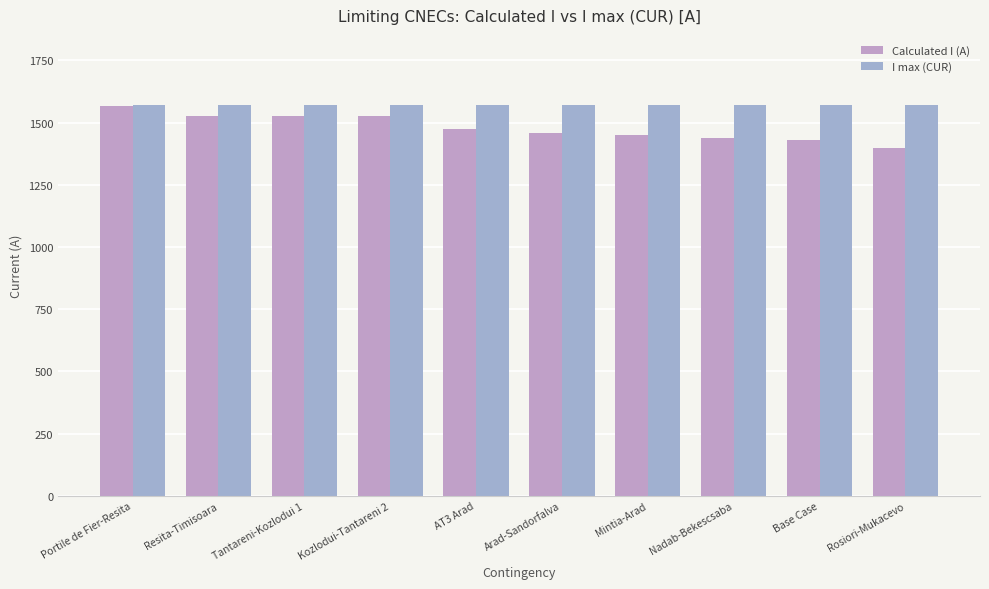

Reading right to left, extract all data points from this chart.

Calculated I (A): Rosiori-Mukacevo=1400	Base Case=1431	Nadab-Bekescsaba=1437	Mintia-Arad=1452	Arad-Sandorfalva=1459	AT3 Arad=1473	Kozlodui-Tantareni 2=1525	Tantareni-Kozlodui 1=1525	Resita-Timisoara=1528	Portile de Fier-Resita=1567
I max (CUR): Rosiori-Mukacevo=1570	Base Case=1570	Nadab-Bekescsaba=1570	Mintia-Arad=1570	Arad-Sandorfalva=1570	AT3 Arad=1570	Kozlodui-Tantareni 2=1570	Tantareni-Kozlodui 1=1570	Resita-Timisoara=1570	Portile de Fier-Resita=1570